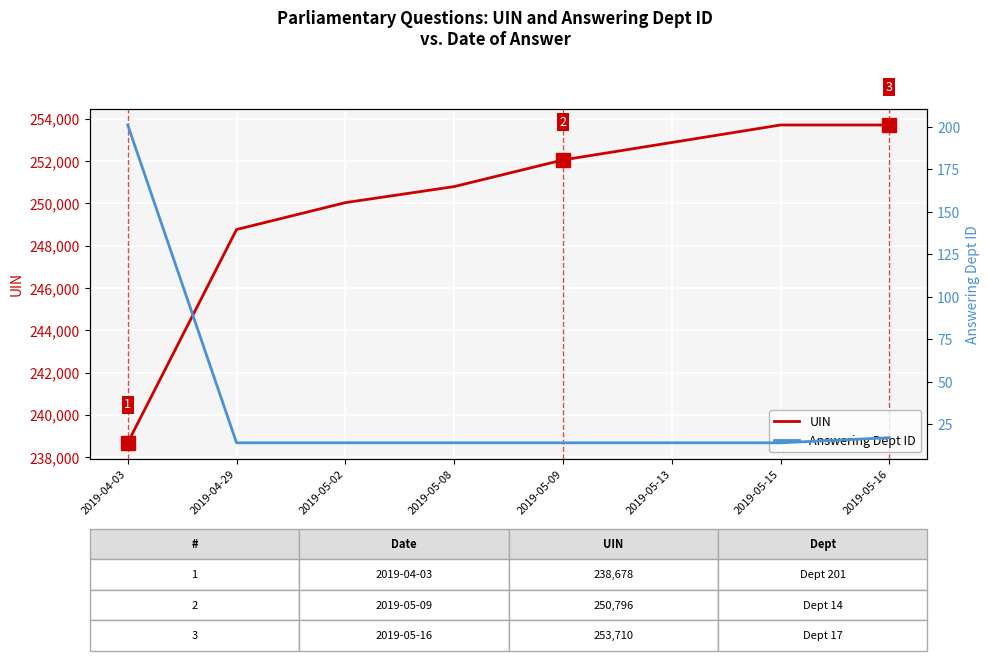

At how many categories does at least one series exceed 23857?

8